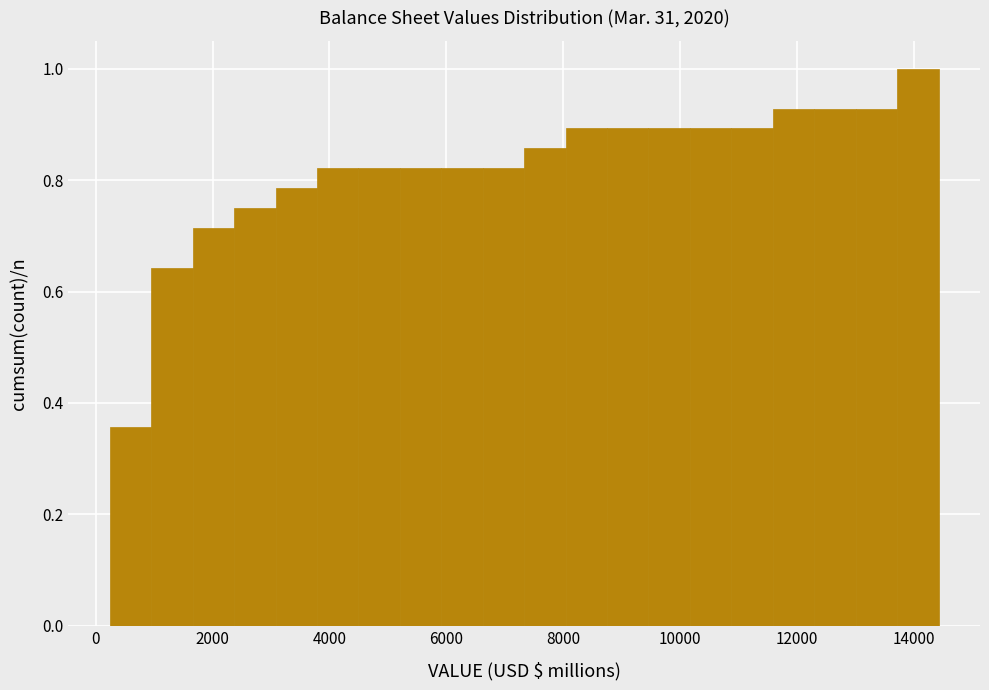

Read against the x-axis, roughly where is the centre of the tallest bar?

14000